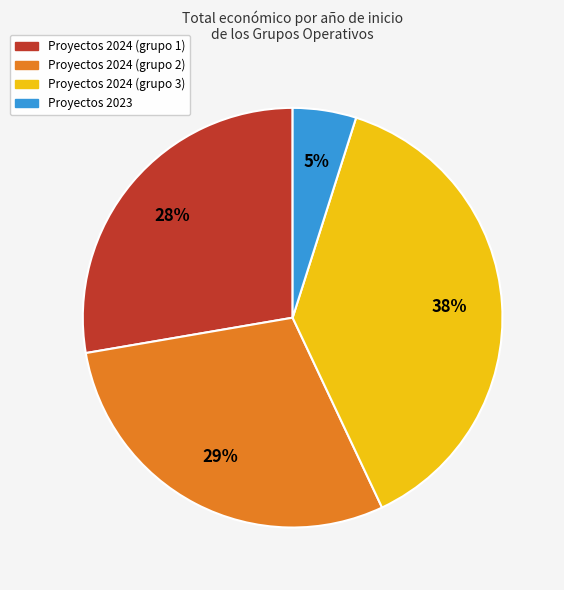

How many segments does this pie chart have?

4